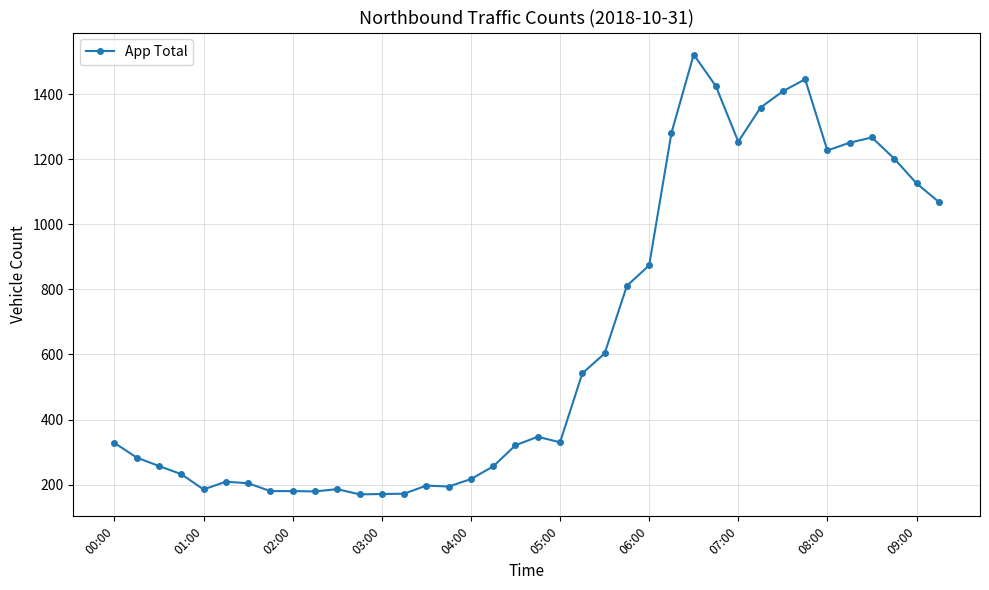

What is the maximum value shown in the chart?

1522